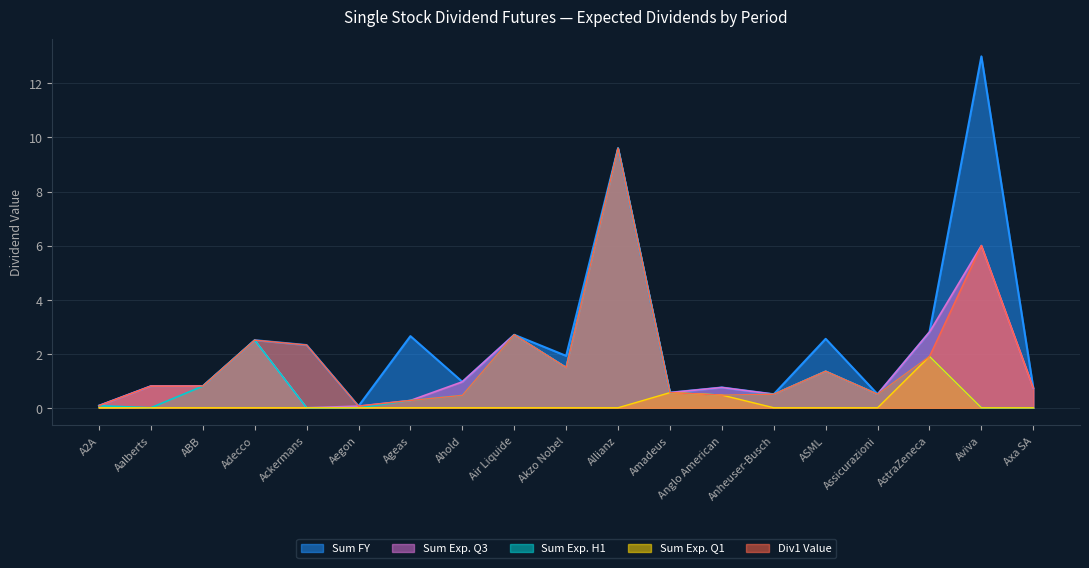

Which series has the largest range (max minus min)?

Sum FY